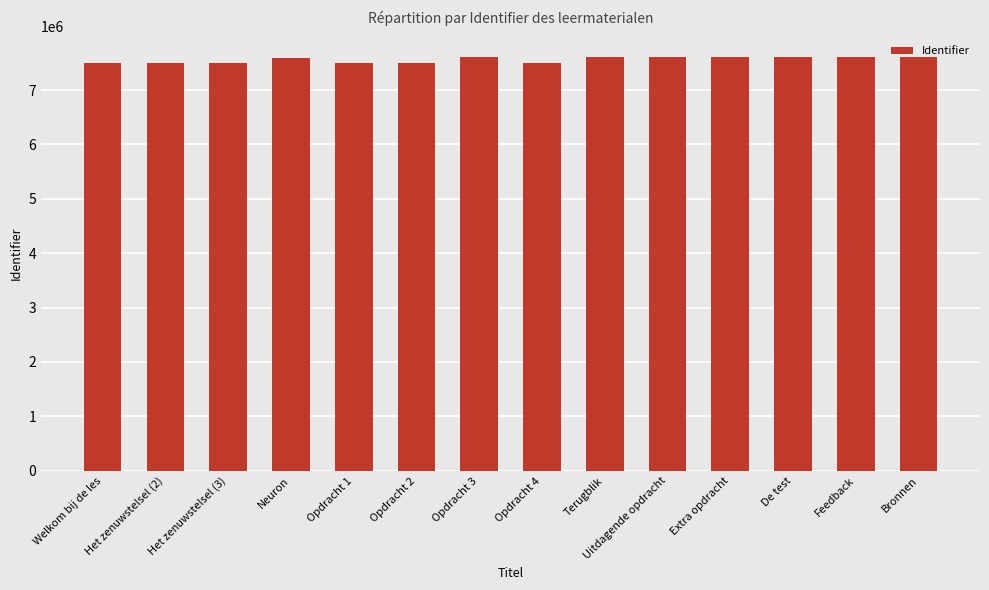

What is the minimum value shown in the chart?

7488853